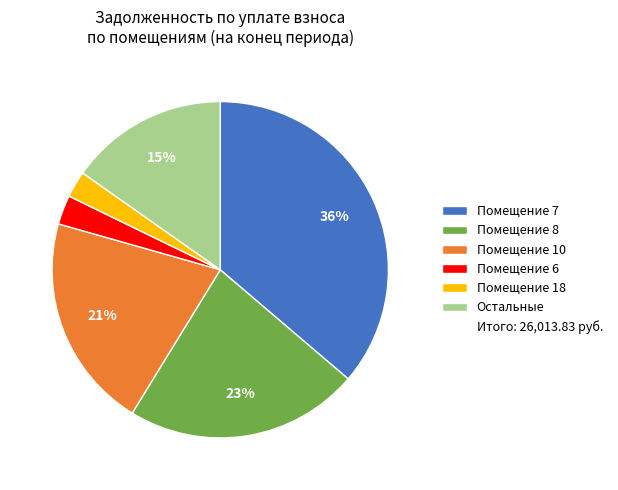

Is there a majority slice in this chart?

No